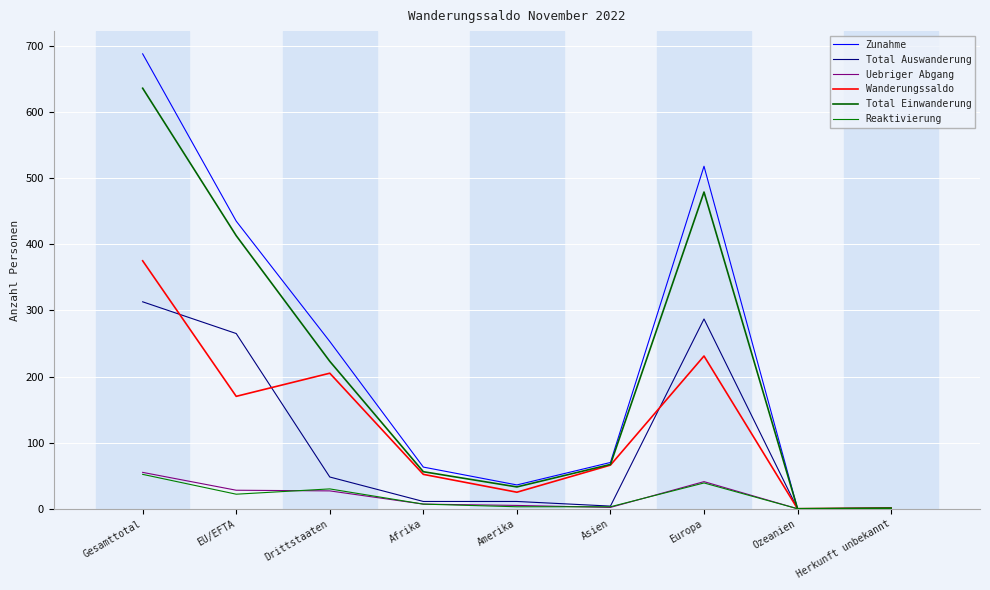

What is the difference between the maximum and second lowest values in the Reaktivierung series?

52